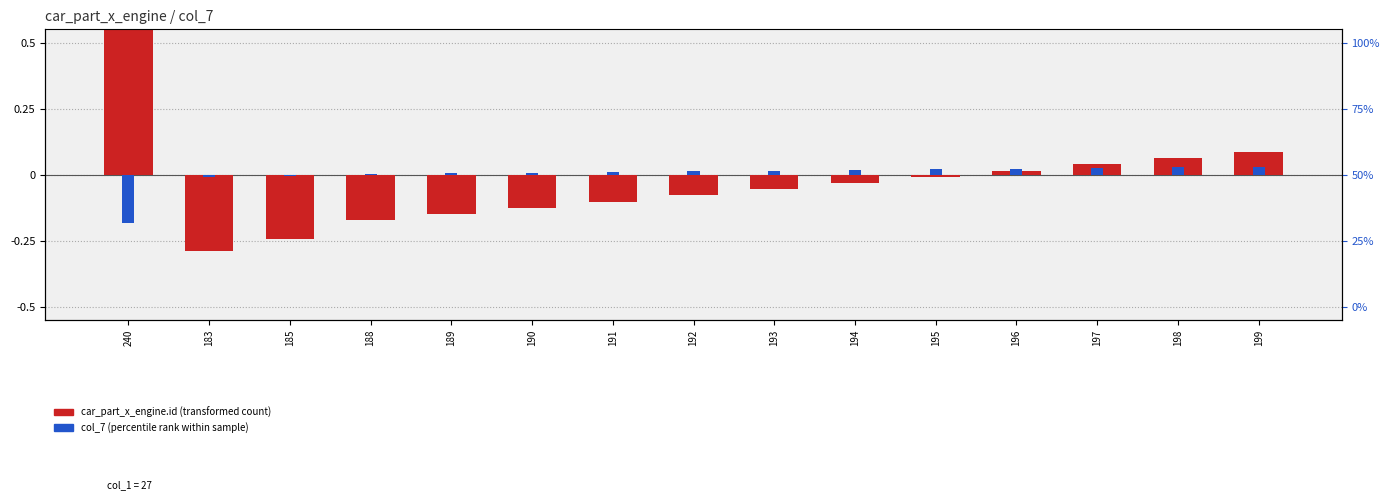

How many values in col_7 are above zero?

12